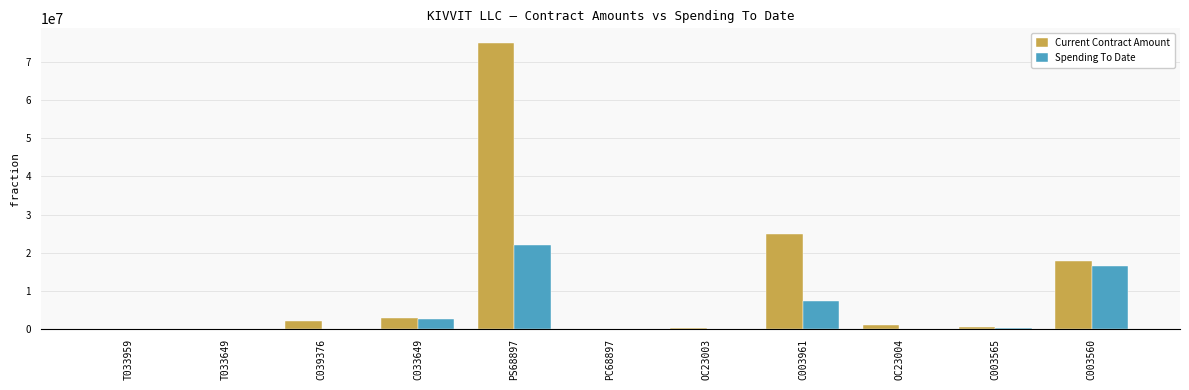

Is the value of Current Contract Amount at T033959 greater than the value of Spending To Date at PS68897?

No